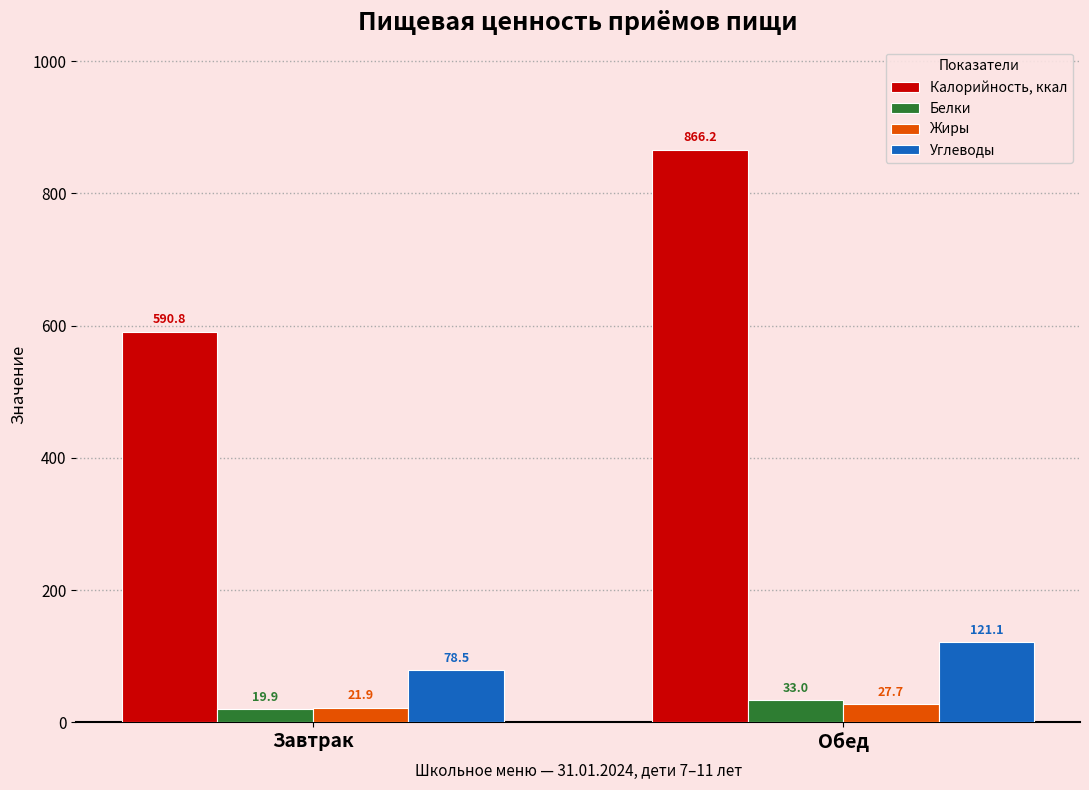

Reading left to right, extract all data points from this chart.

Калорийность, ккал: 590.8	866.2
Белки: 19.9	33.0
Жиры: 21.9	27.7
Углеводы: 78.5	121.1